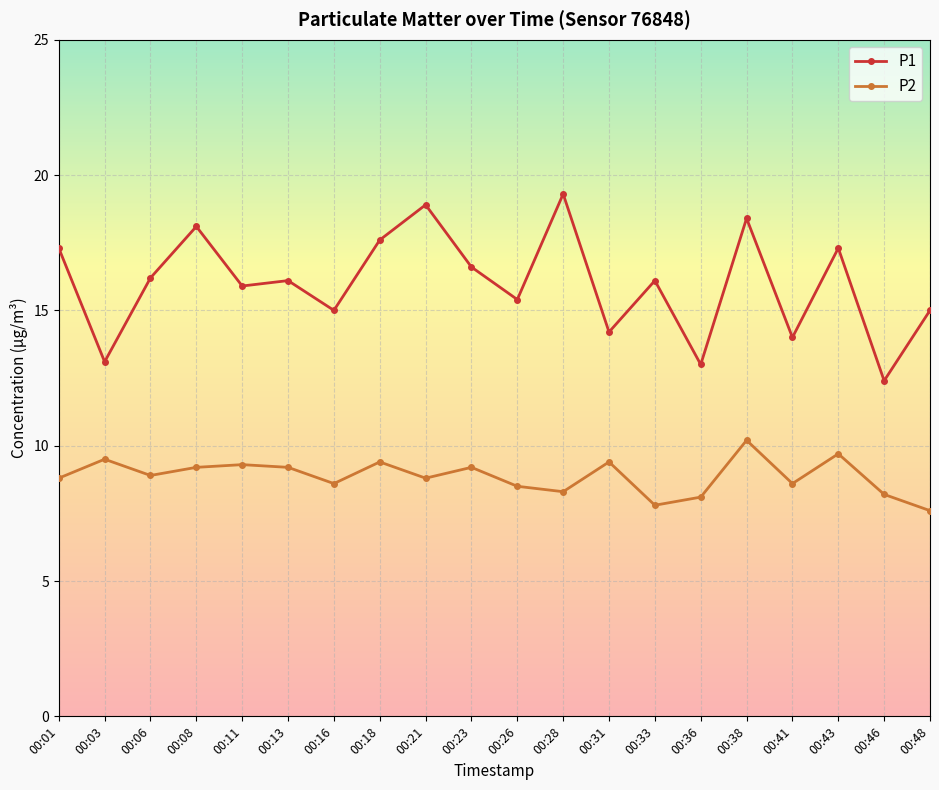

What is the value of the P1 point at the 11th from the left?

15.4